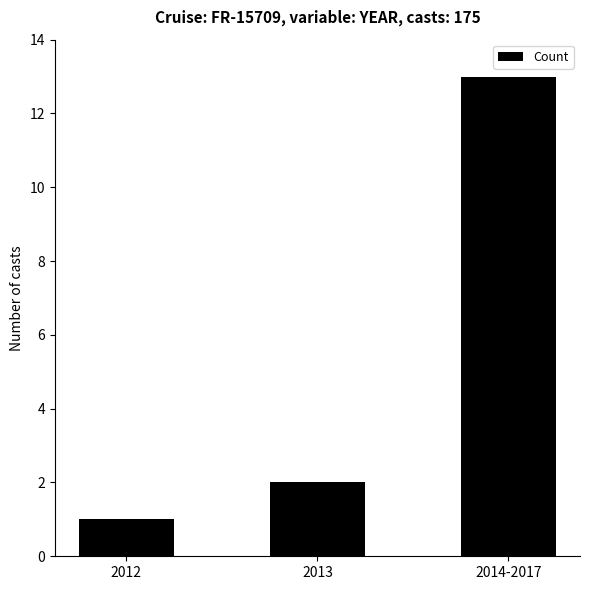

What is the label of the 3rd bar from the right?

2012